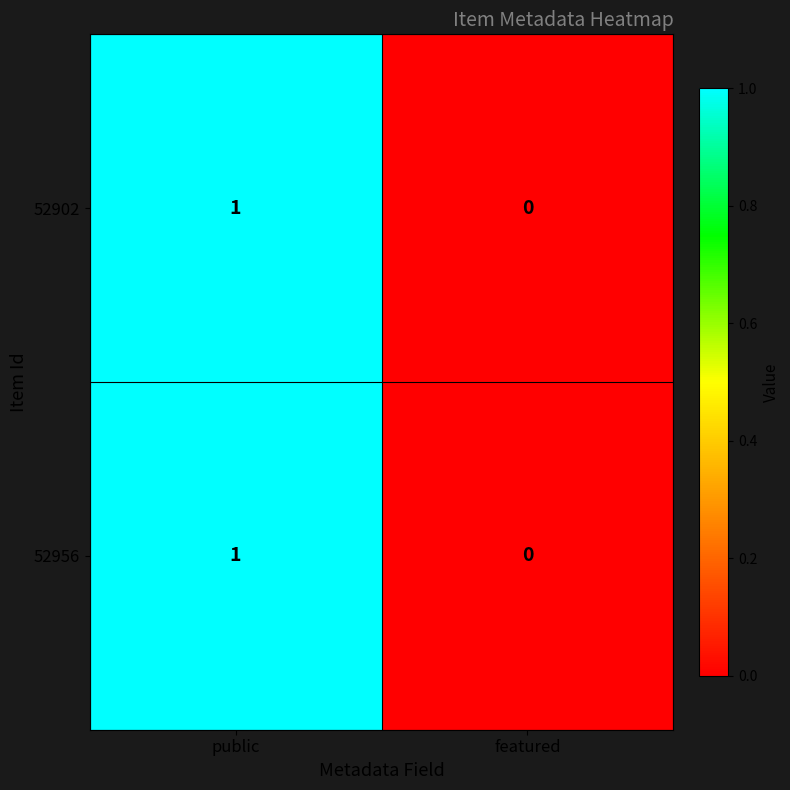

At which label is 52902 closest to 0?

featured